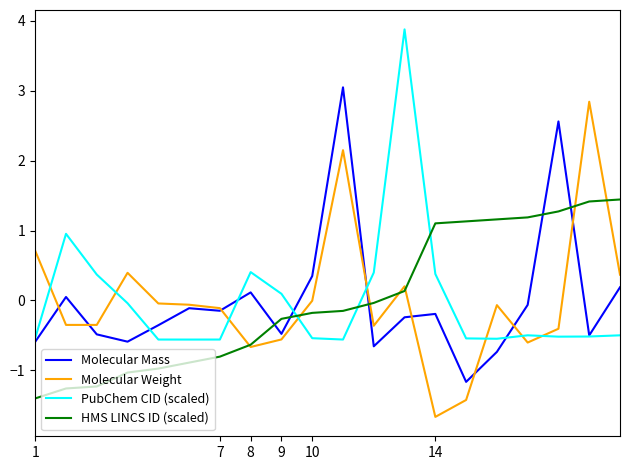

Count the number of data series in this chart.

4